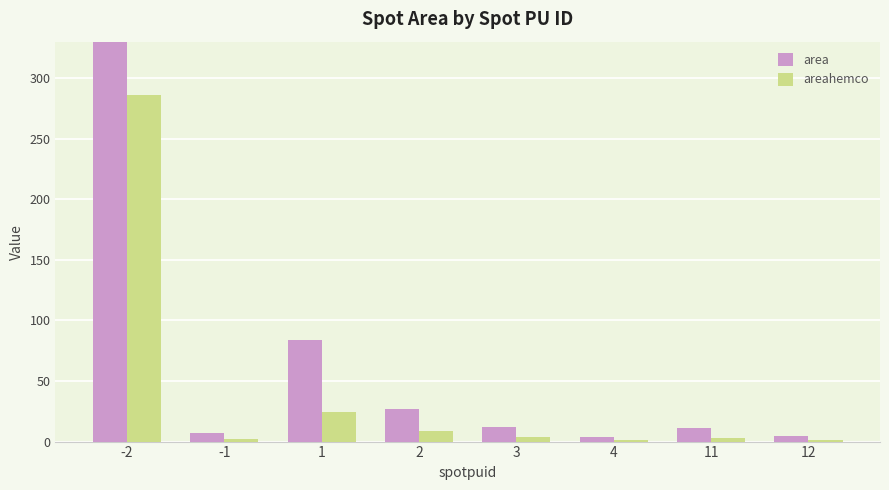

Reading right to left, what are all the values shown in this chart?

area: 5.0	11.0	4.0	12.0	27.0	84.0	7.0	1013.0
areahemco: 1.5	2.9	1.1	3.8	8.7	24.4	1.9	286.2